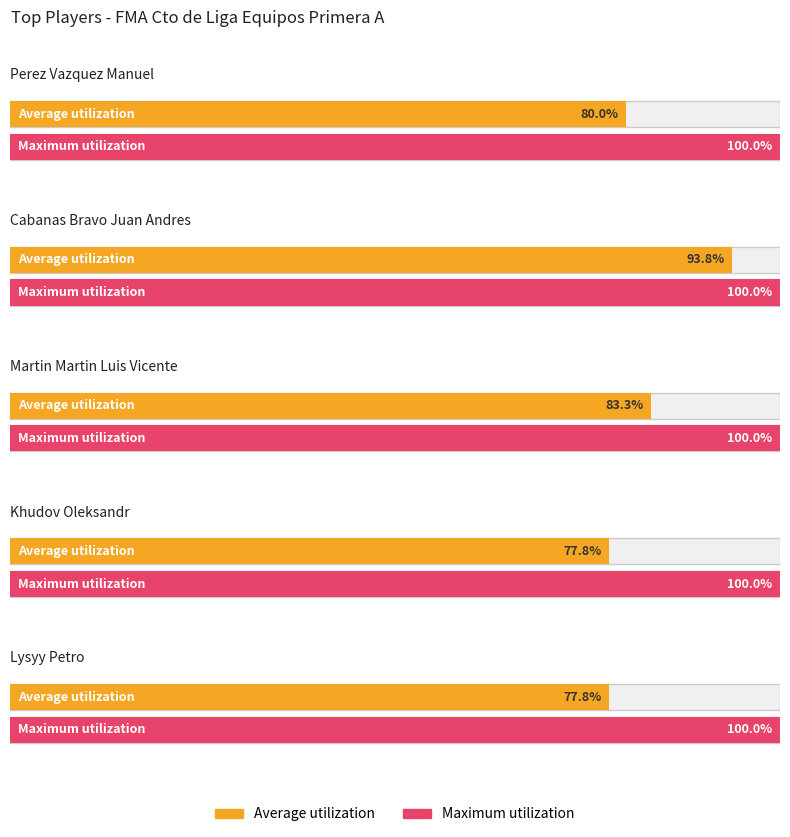

How many categories are shown in the chart?

5